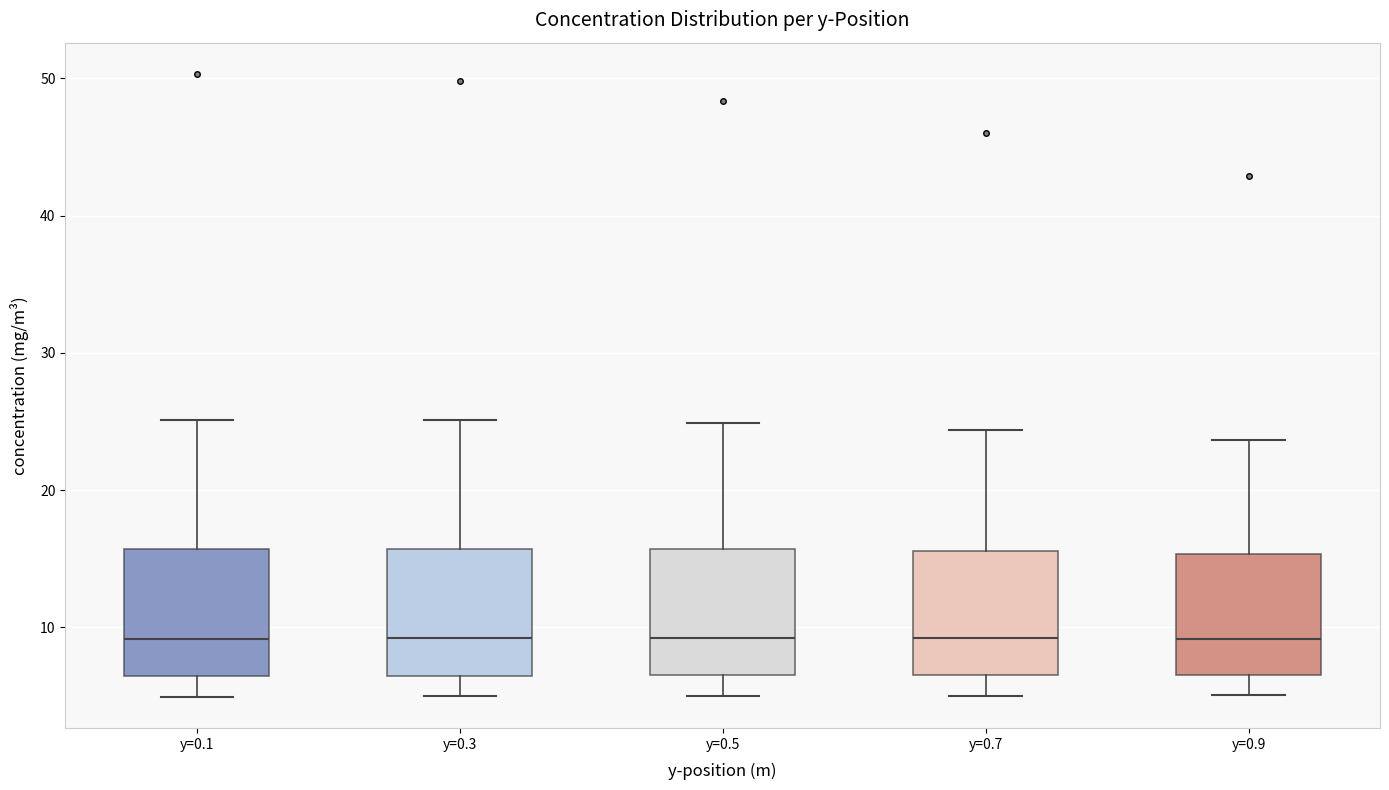

Reading left to right, read every box against the y-axis: the position of its median line, the range the box covers, and the ends of its whiskers. The values are not printed on the chart, so give them approximately, as read against the axis.

y=0.1: median 9, box 6 to 16, whiskers 5 to 25
y=0.3: median 9, box 6 to 16, whiskers 5 to 25
y=0.5: median 9, box 7 to 16, whiskers 5 to 25
y=0.7: median 9, box 7 to 16, whiskers 5 to 24
y=0.9: median 9, box 7 to 15, whiskers 5 to 24